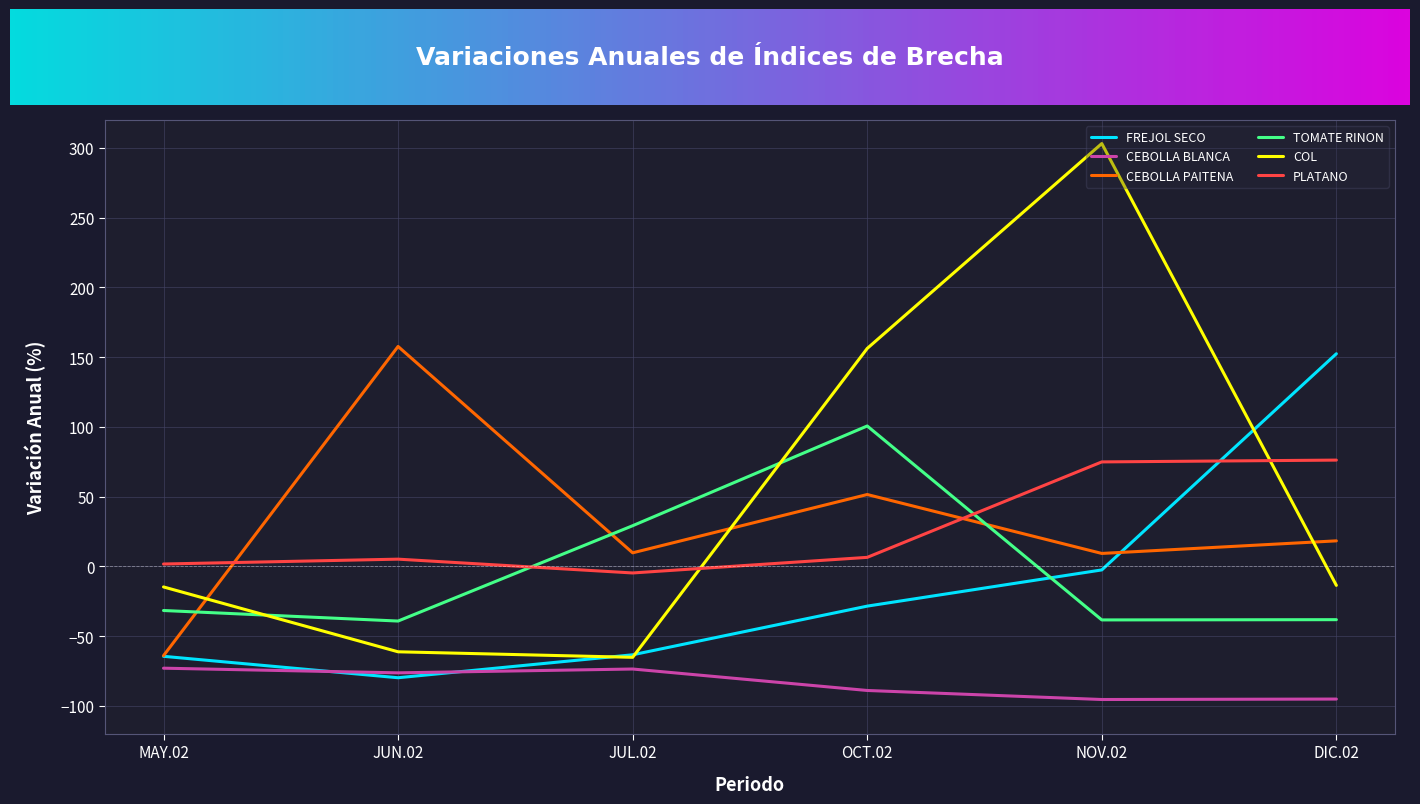

Which category has the highest value across all series?

NOV.02